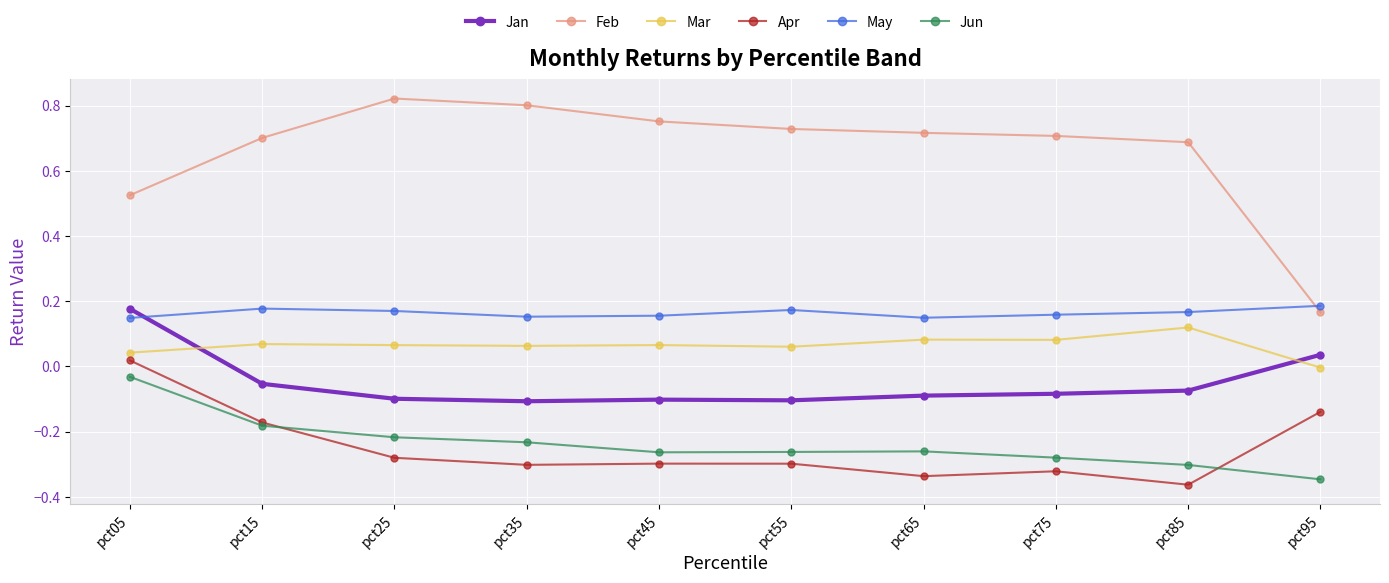

Which series has the largest total across all categories?

Feb